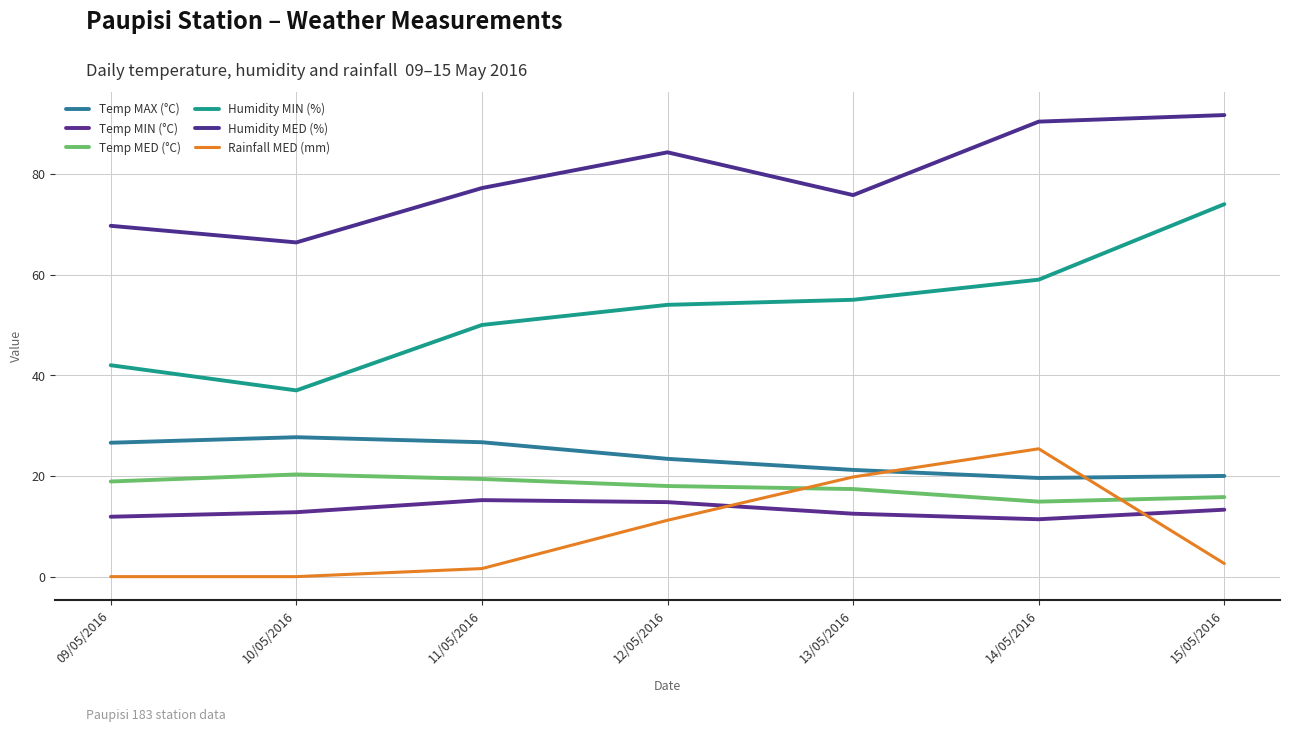

Which label corresponds to the smallest value in the chart?

09/05/2016